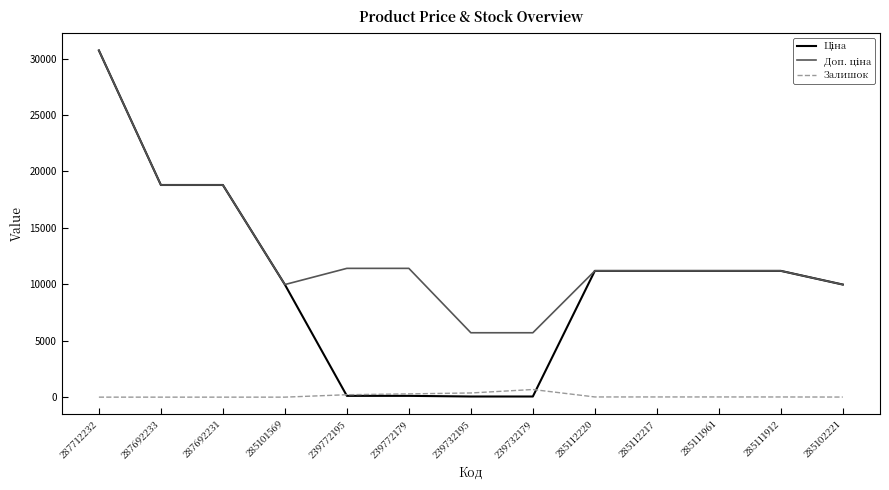

True or false: Залишок has a value of 17.0 at 285112220.

True